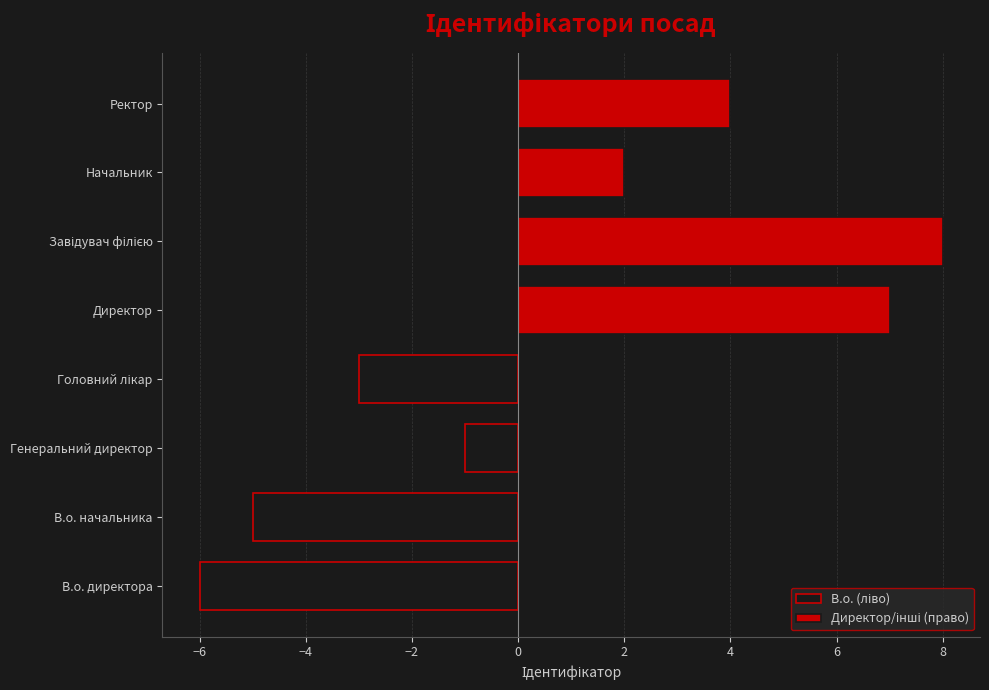

What is the value of the В.о. (ліво) bar at the 1st from the left?

-6